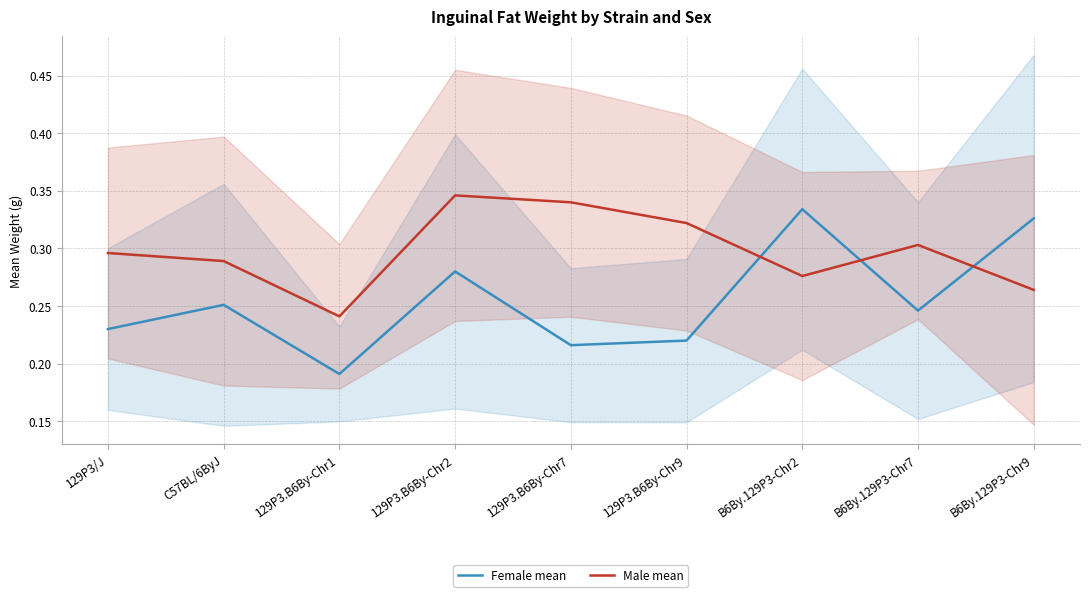

Rank the categories by Female mean value from highest to lowest.

B6By.129P3-Chr2, B6By.129P3-Chr9, 129P3.B6By-Chr2, C57BL/6ByJ, B6By.129P3-Chr7, 129P3/J, 129P3.B6By-Chr9, 129P3.B6By-Chr7, 129P3.B6By-Chr1